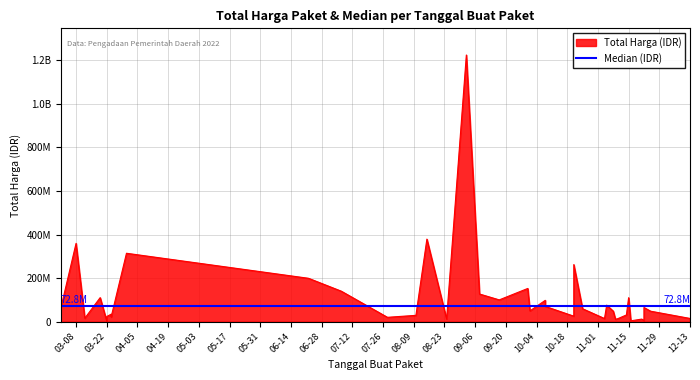

What is the minimum value shown in the chart?

2395750